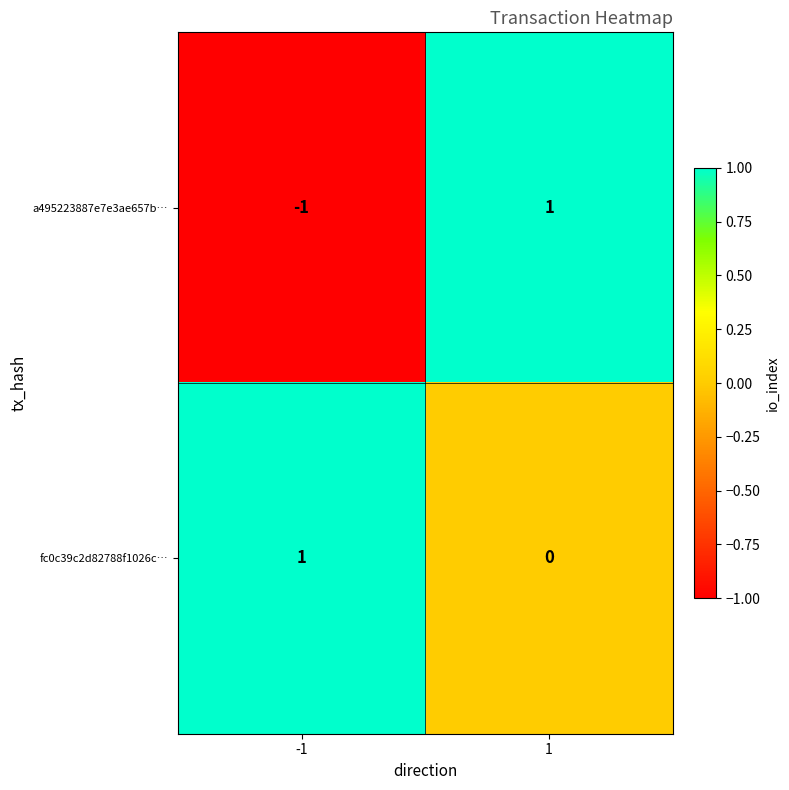

Which series has the largest total across all categories?

fc0c39c2d82788f1026c…